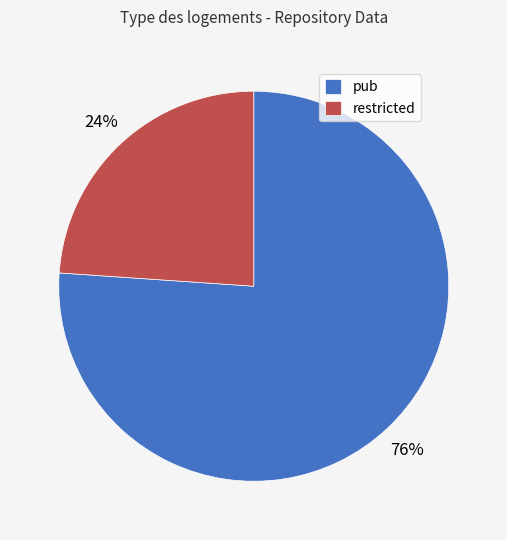

What percentage is the restricted slice, to the nearest percent?

24%